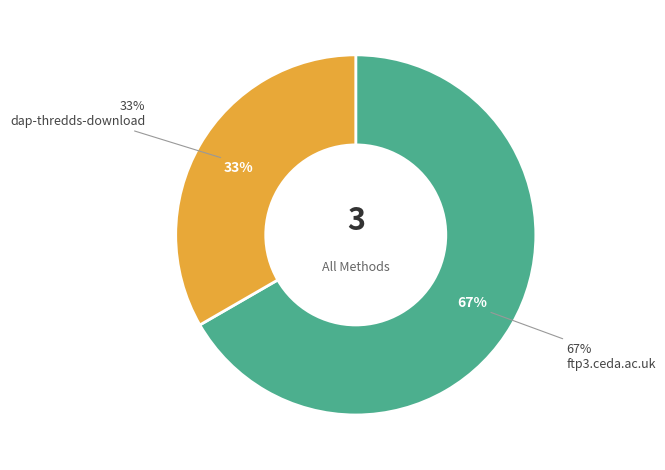

Which slice is the largest?

ftp3.ceda.ac.uk